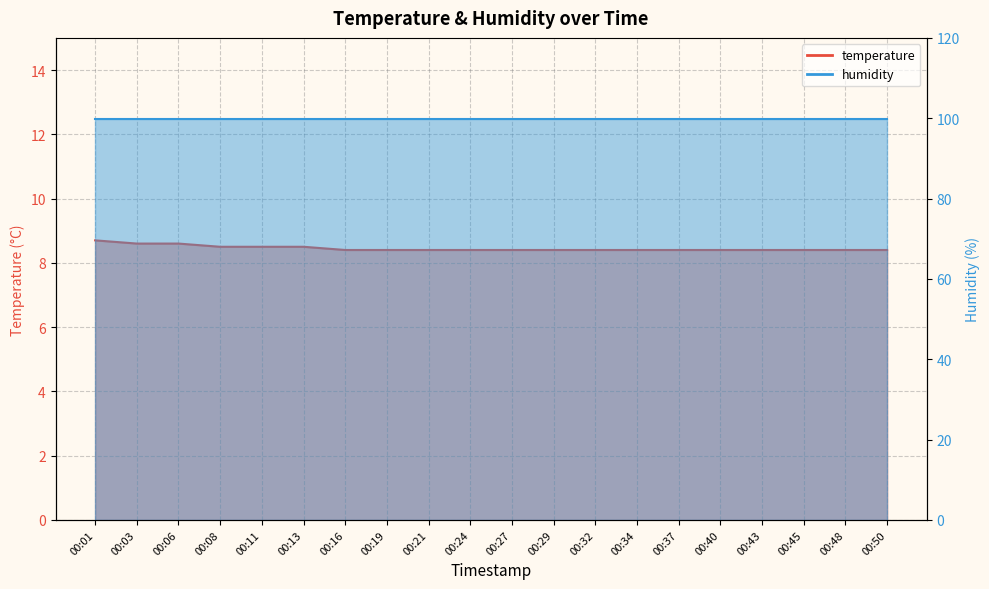

List the labels in order of value, smallest first.

00:16, 00:19, 00:21, 00:24, 00:27, 00:29, 00:32, 00:34, 00:37, 00:40, 00:43, 00:45, 00:48, 00:50, 00:08, 00:11, 00:13, 00:03, 00:06, 00:01